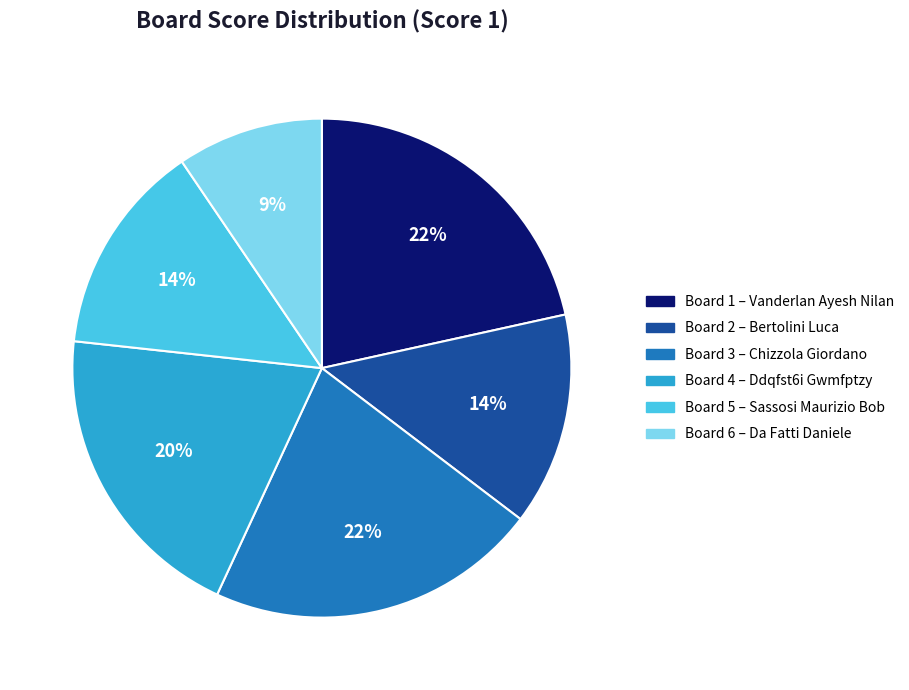

Is there any slice that represents more than half of the pie?

No